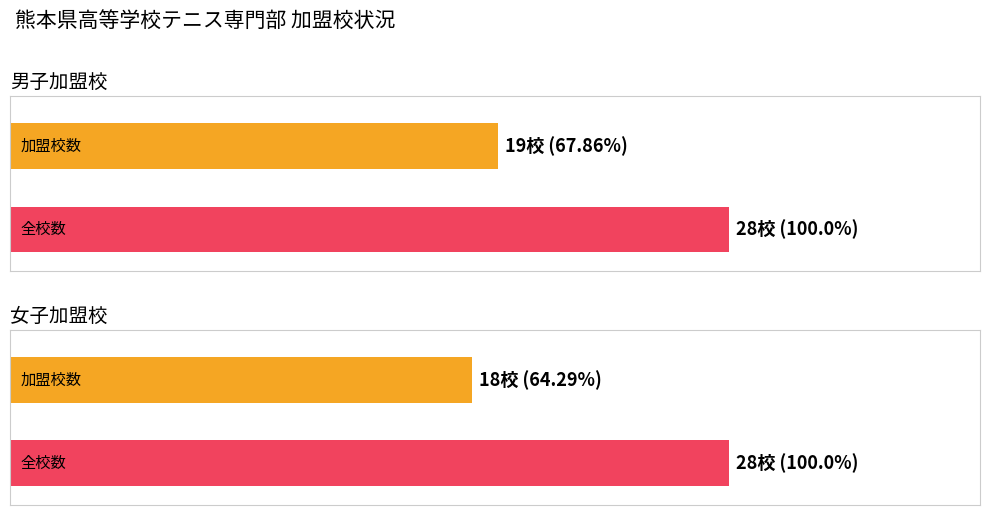

Does the chart contain stacked bars?

No